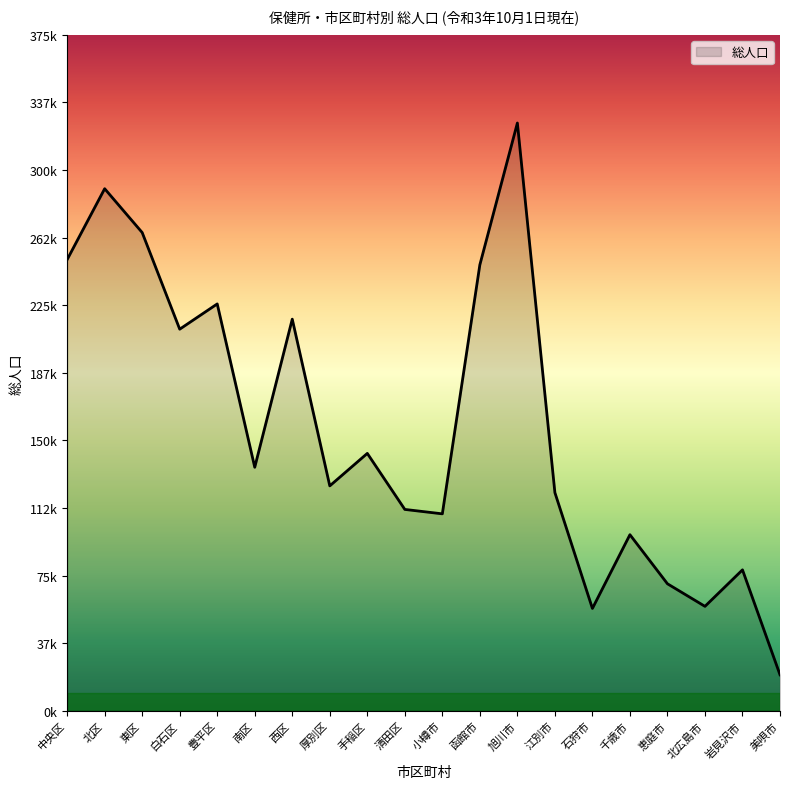

What is the change in value from 中央区 to 旭川市?

+75770